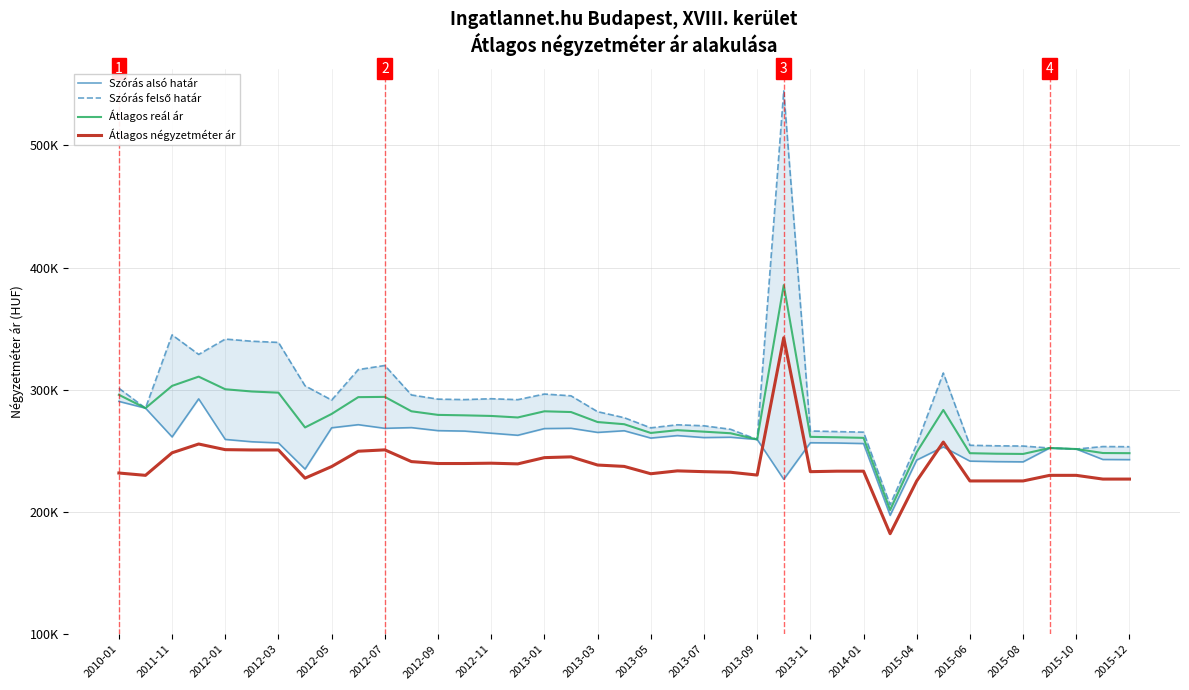

True or false: Átlagos reál ár and Szórás felső határ intersect in this chart.

False